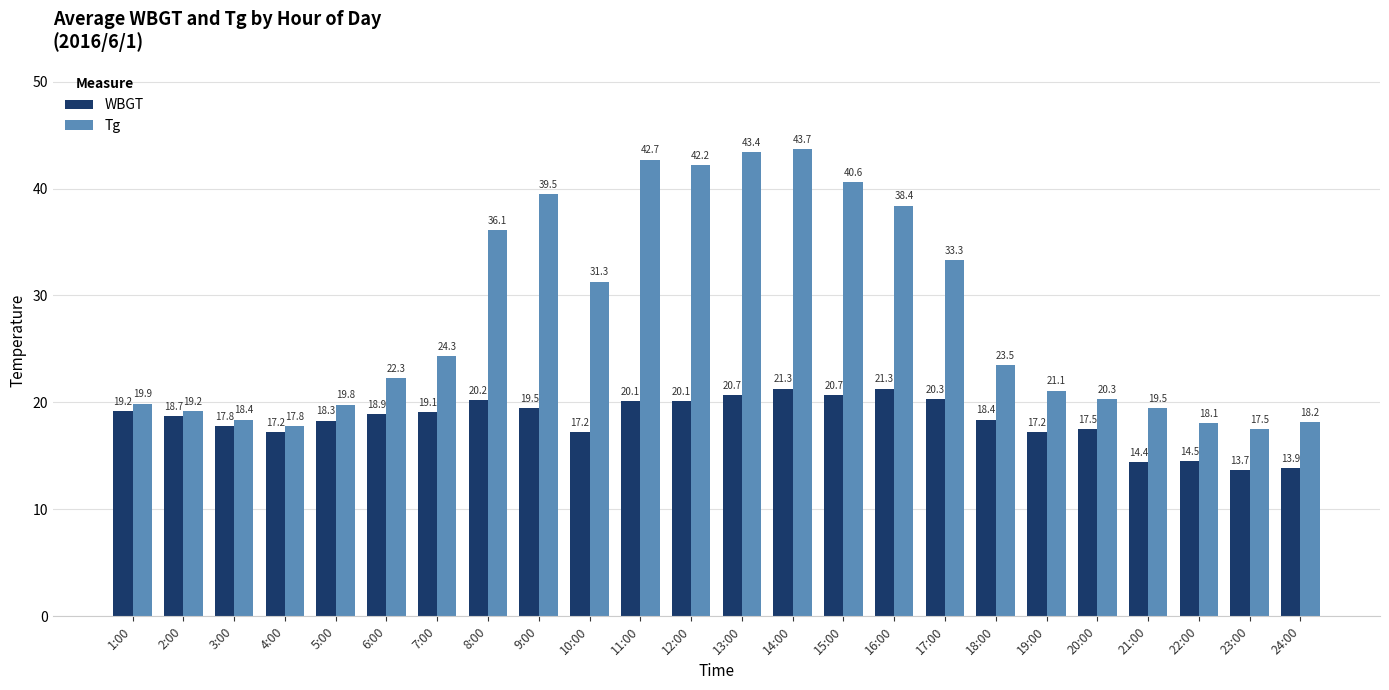

Reading right to left, list all the values displayed in this chart.

WBGT: 13.9	13.7	14.5	14.4	17.5	17.2	18.4	20.3	21.3	20.7	21.3	20.7	20.1	20.1	17.2	19.5	20.2	19.1	18.9	18.3	17.2	17.8	18.7	19.2
Tg: 18.2	17.5	18.1	19.5	20.3	21.1	23.5	33.3	38.4	40.6	43.7	43.4	42.2	42.7	31.3	39.5	36.1	24.3	22.3	19.8	17.8	18.4	19.2	19.9